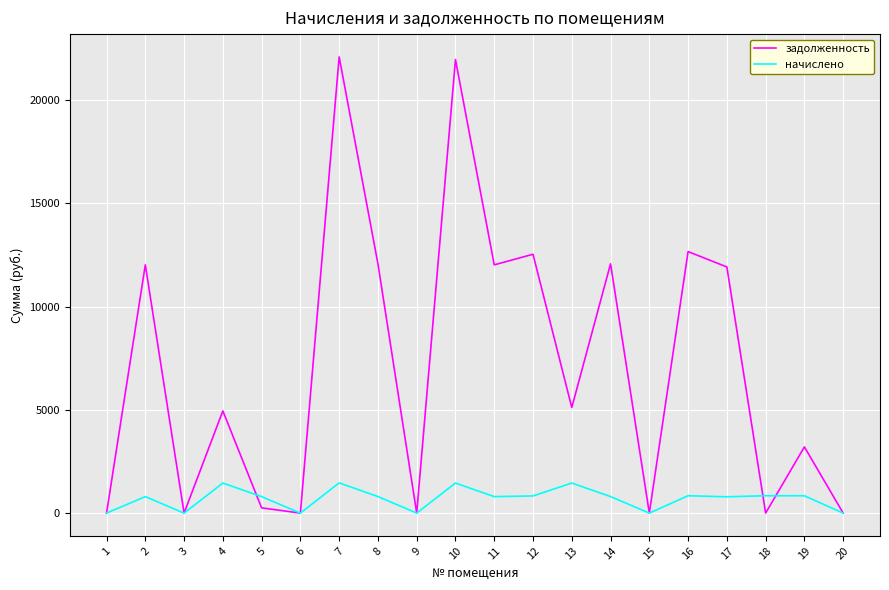

What value does the задолженность series have at 4?

4947.3